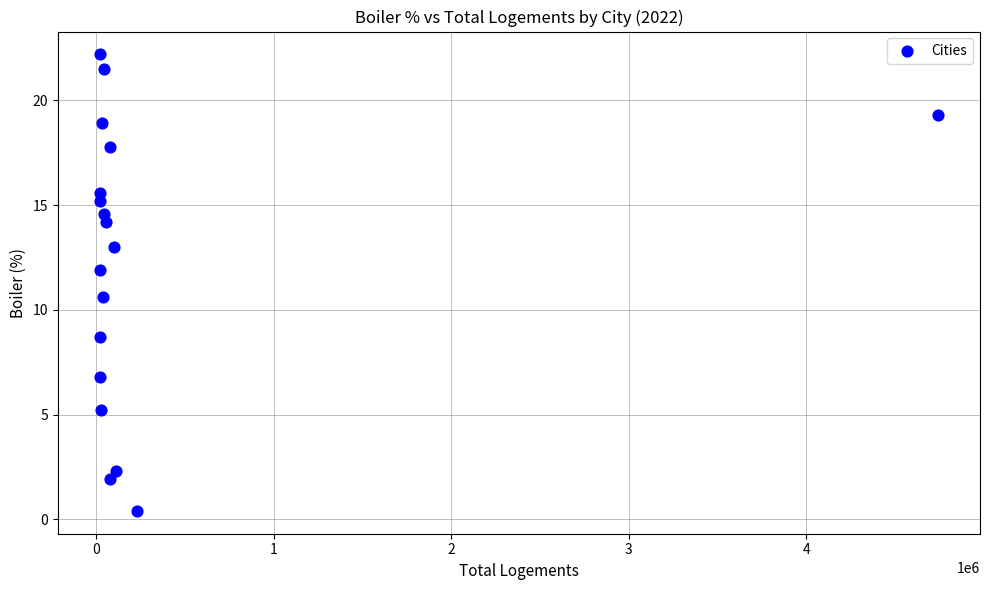

What Y value in the scatter plot is closest to 11?

10.6